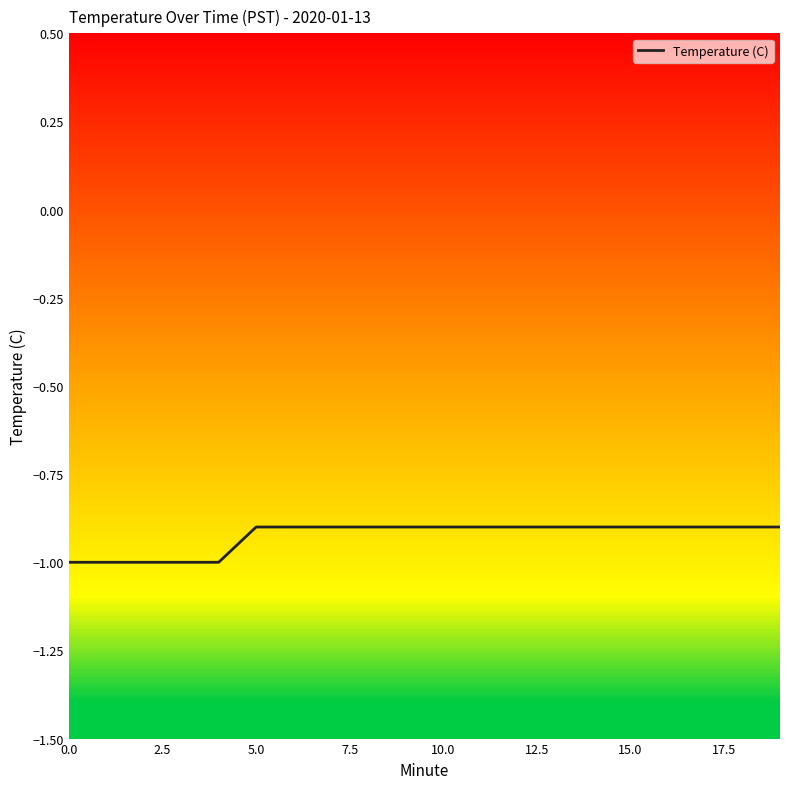

What is the value of the 20th point from the left?

-0.9